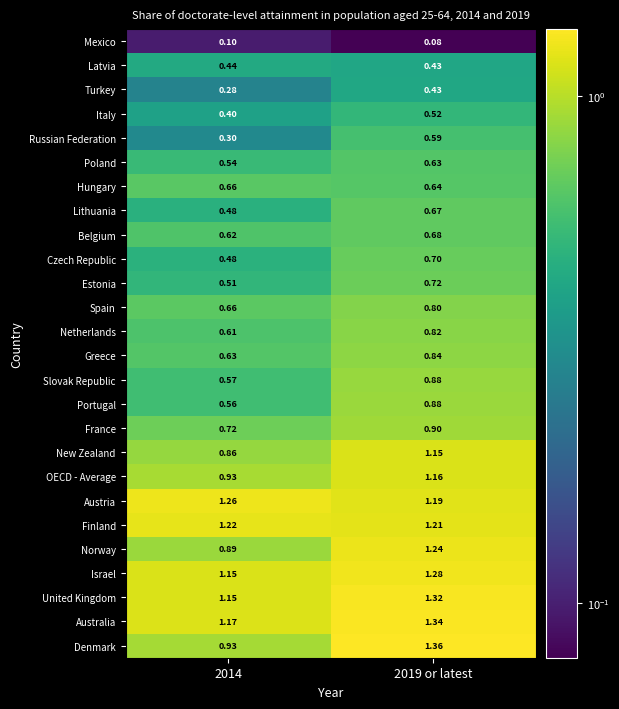

Between 2014 and 2019 or latest, which series saw the biggest shift?

Denmark